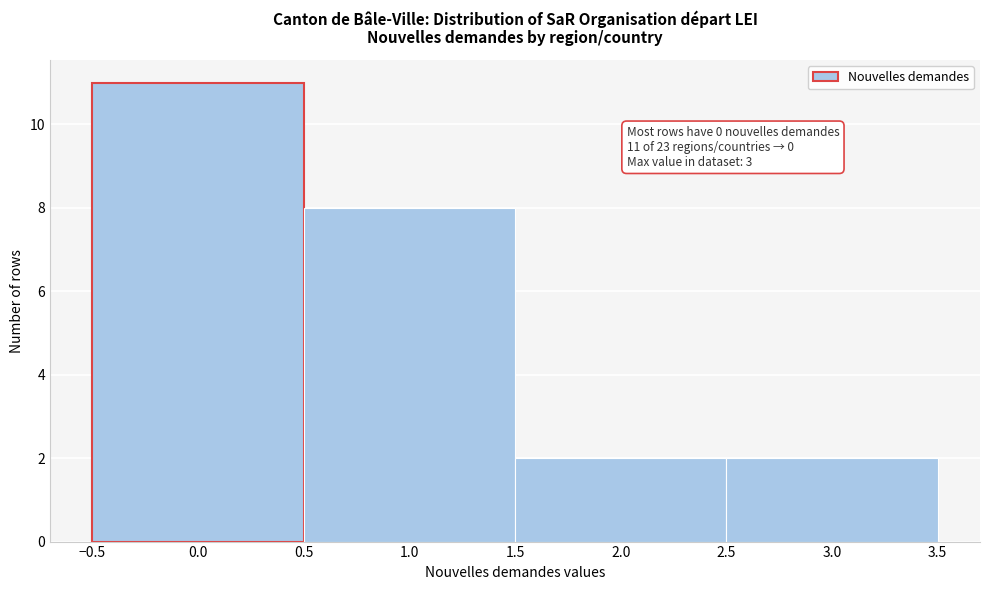

Over which range of the x-axis is the bar tallest?

-0.5 to 0.5